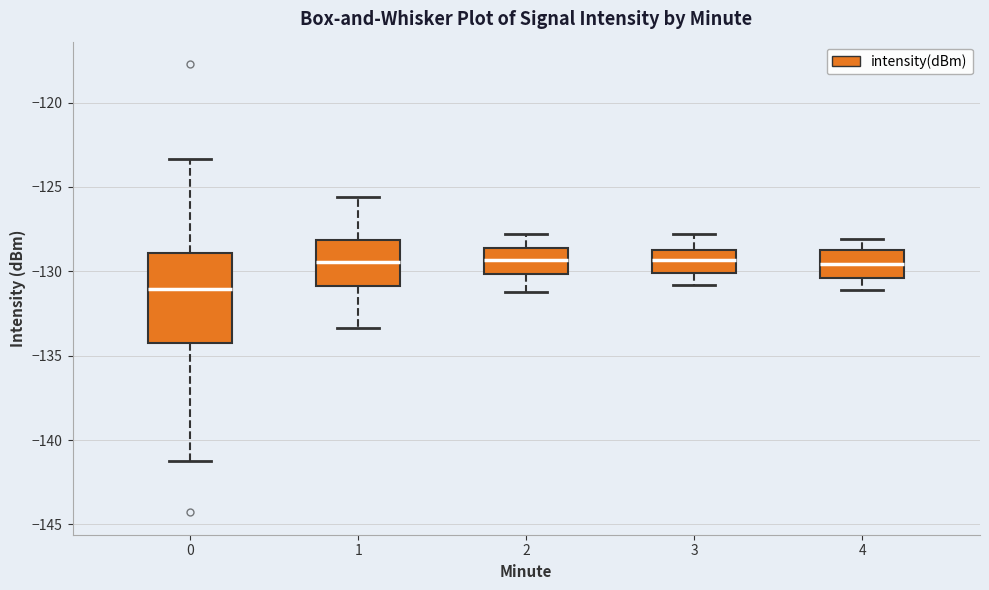

Reading left to right, transcribe this box plot: for each box, give where its median line is, the range the box spans, and where its two whiskers end, as read against the y-axis. The values are not printed on the chart, so give them approximately, as read against the axis.

0: median -131.0, box -134.5 to -129.0, whiskers -141.0 to -123.5
1: median -129.5, box -131.0 to -128.0, whiskers -133.5 to -125.5
2: median -129.5, box -130.0 to -128.5, whiskers -131.0 to -128.0
3: median -129.5, box -130.0 to -128.5, whiskers -131.0 to -128.0
4: median -129.5, box -130.5 to -128.5, whiskers -131.0 to -128.0